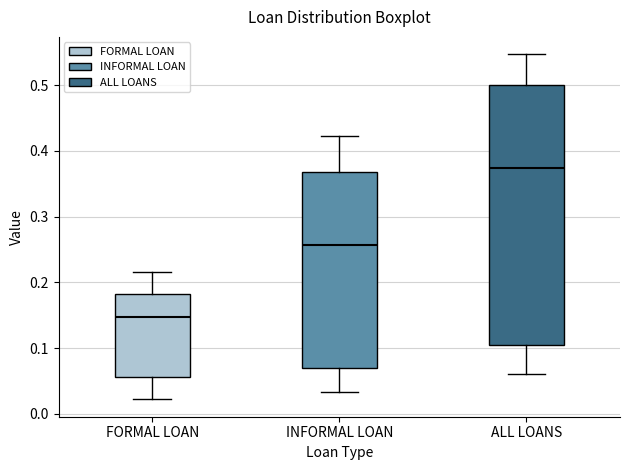

Where does the upper whisker of the box for ALL LOANS end on the y-axis? The values are not printed on the chart, so give them approximately, as read against the axis.

0.55